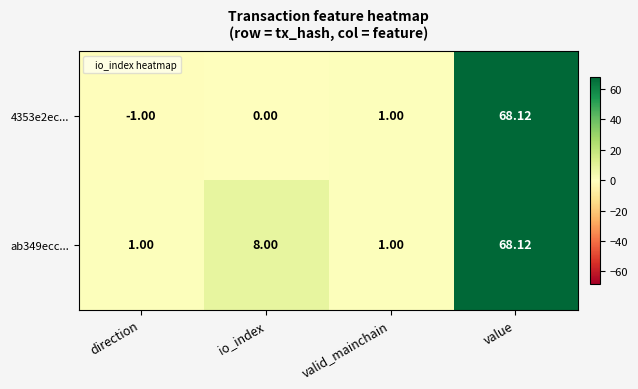

How many data points in ab349ecc... are less than 8?

2